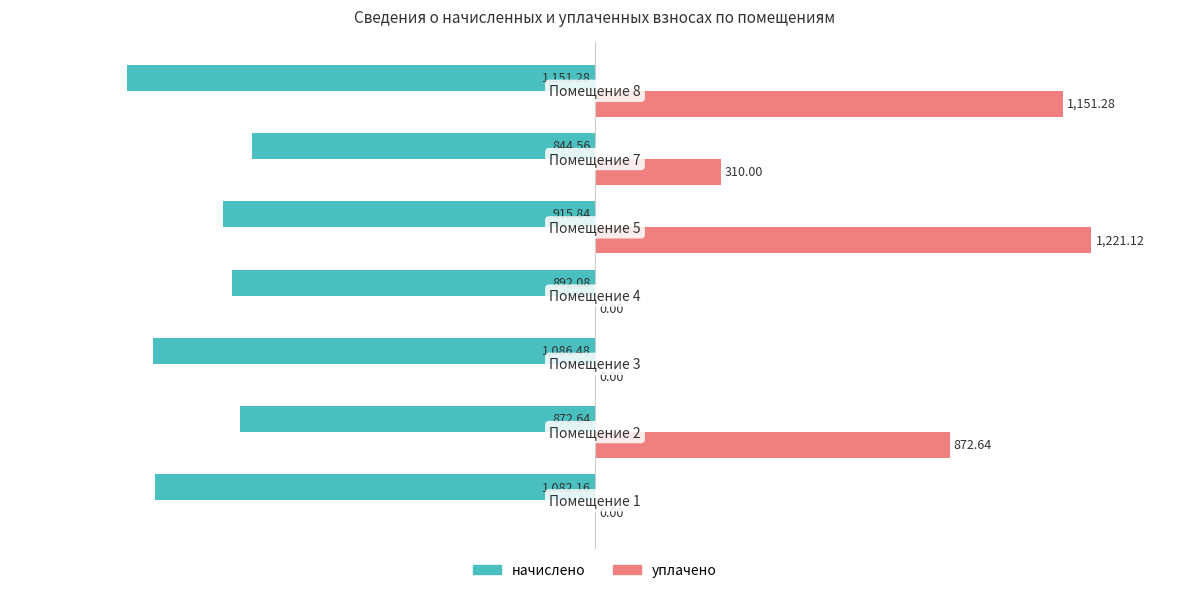

Rank the series by their average value, from highest to lowest.

уплачено, начислено